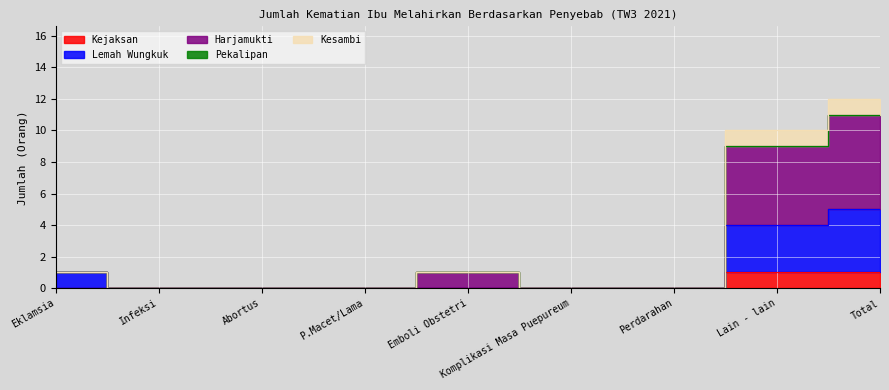

Which series has the largest total across all categories?

Harjamukti